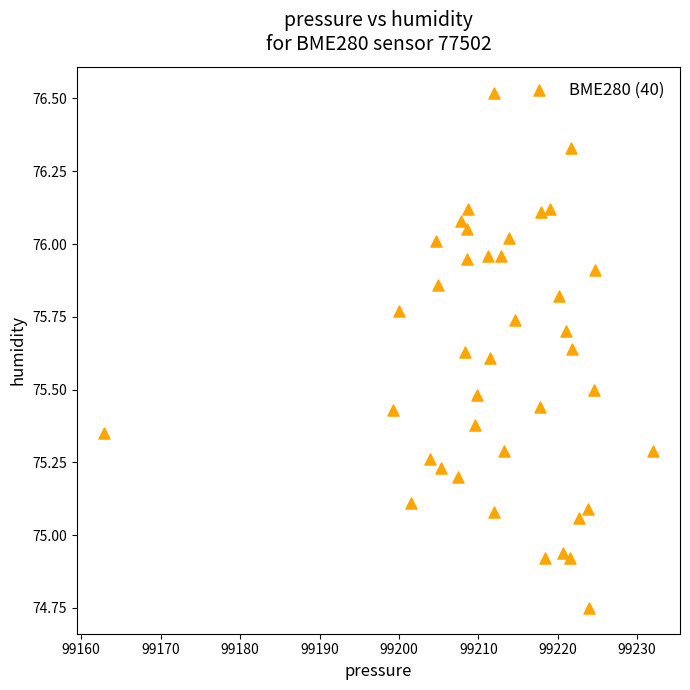

What is the range of X values (max minus min)?

69.0